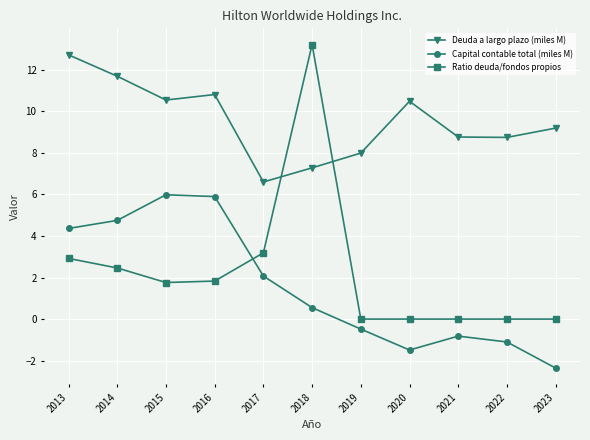

What is the value of the Deuda a largo plazo (miles M) point at the 9th from the left?

8.8